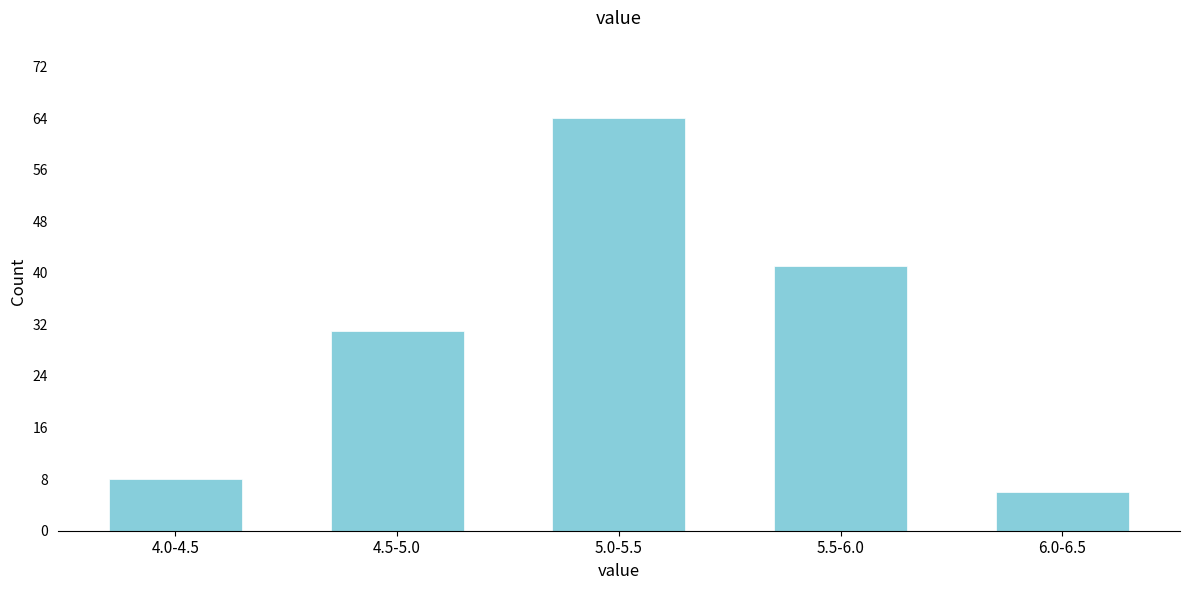

Reading left to right, transcribe all the data shown in this chart.

8	31	64	41	6